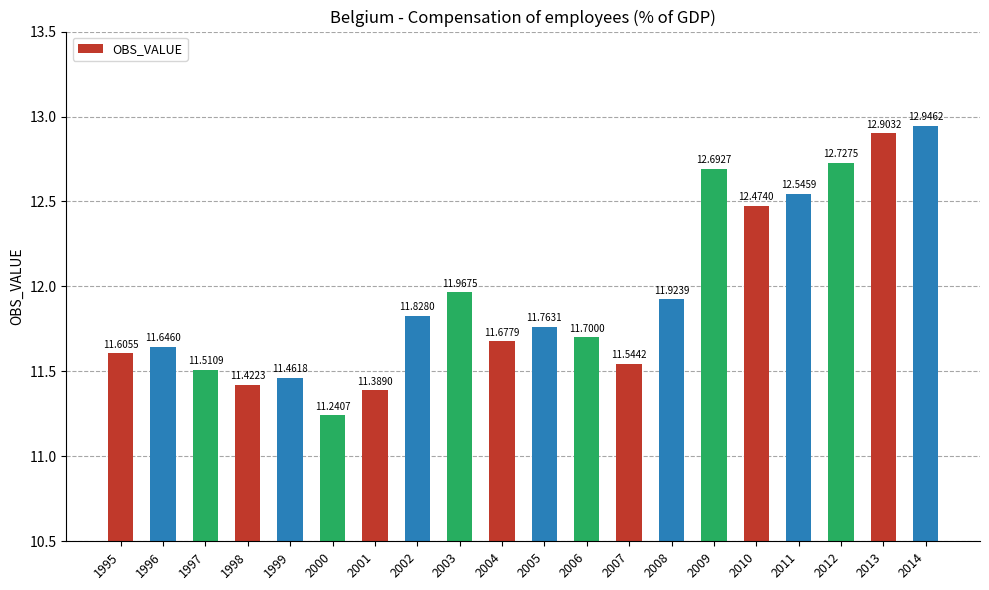

Between 2005 and 1999, which is larger?

2005